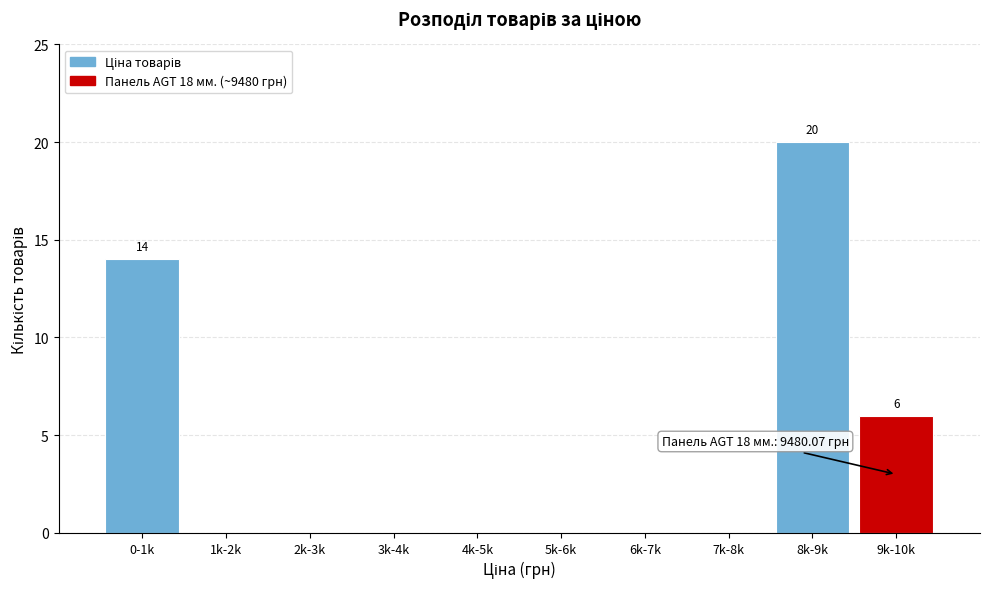

Reading left to right, what are all the values shown in this chart?

0-1k=14	1k-2k=0	2k-3k=0	3k-4k=0	4k-5k=0	5k-6k=0	6k-7k=0	7k-8k=0	8k-9k=20	9k-10k=6